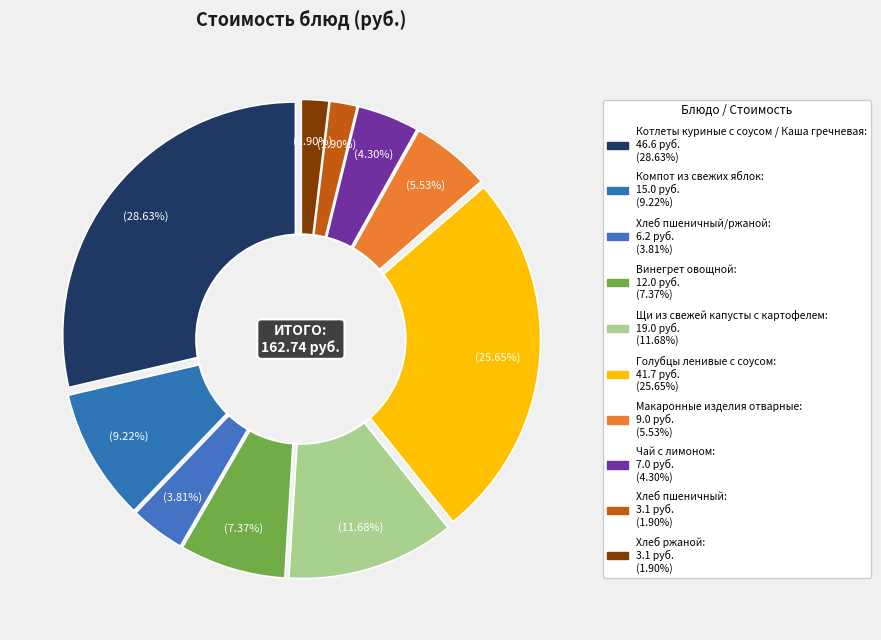

How many segments does this pie chart have?

10